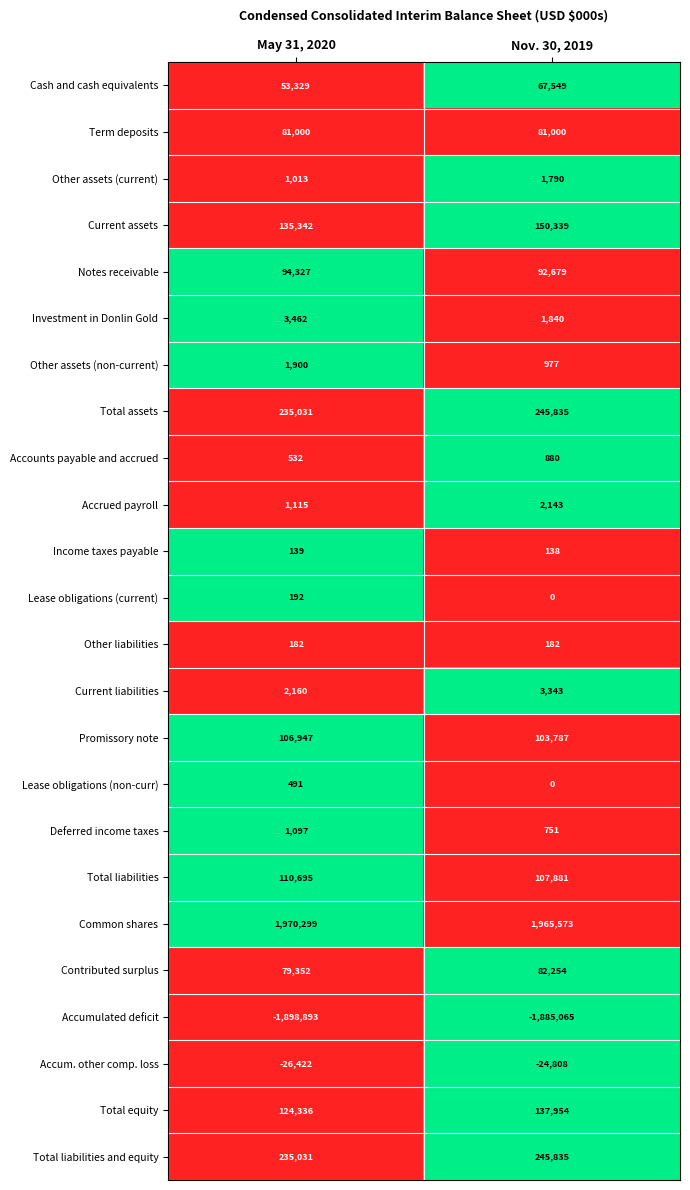

Between May 31, 2020 and Nov. 30, 2019, which series saw the biggest shift?

Current assets